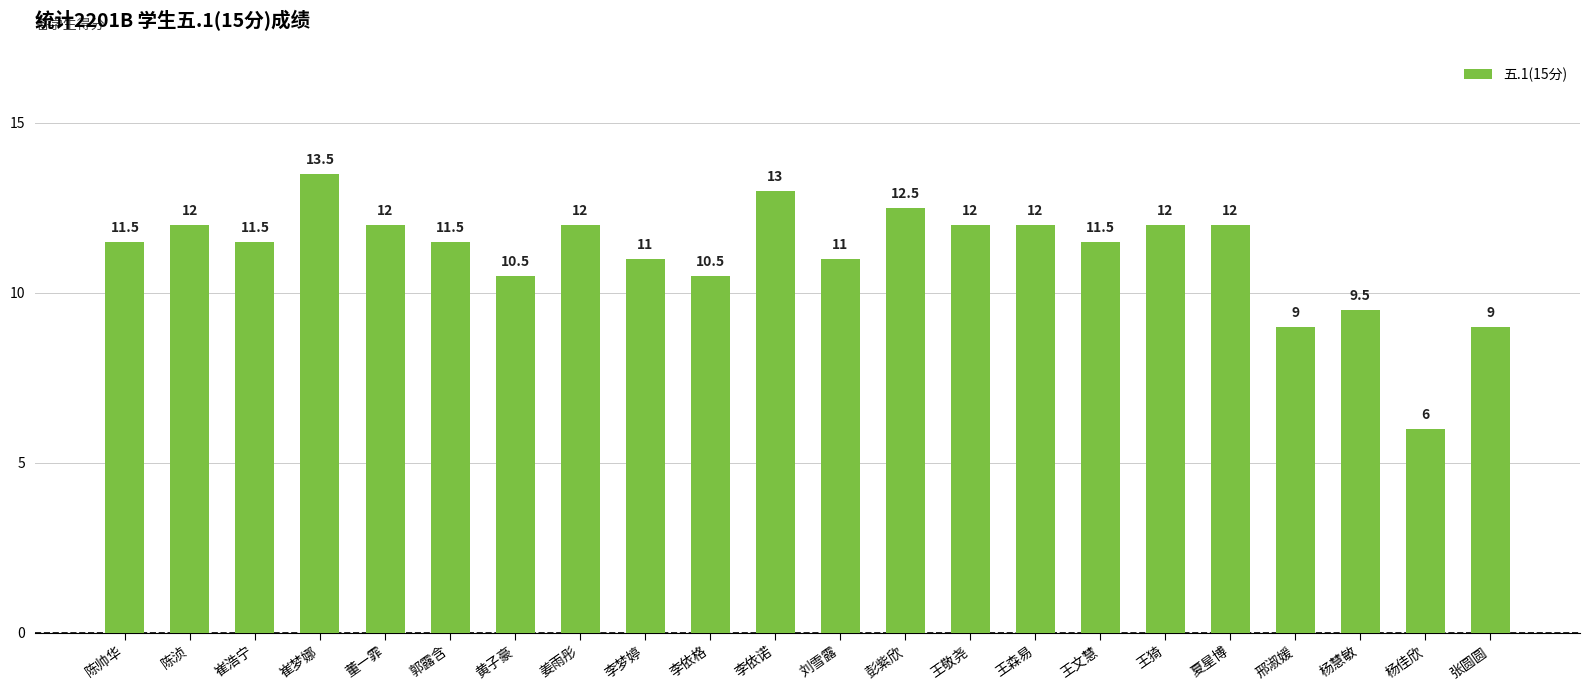

Are the bars grouped side by side (vs. stacked)?

No